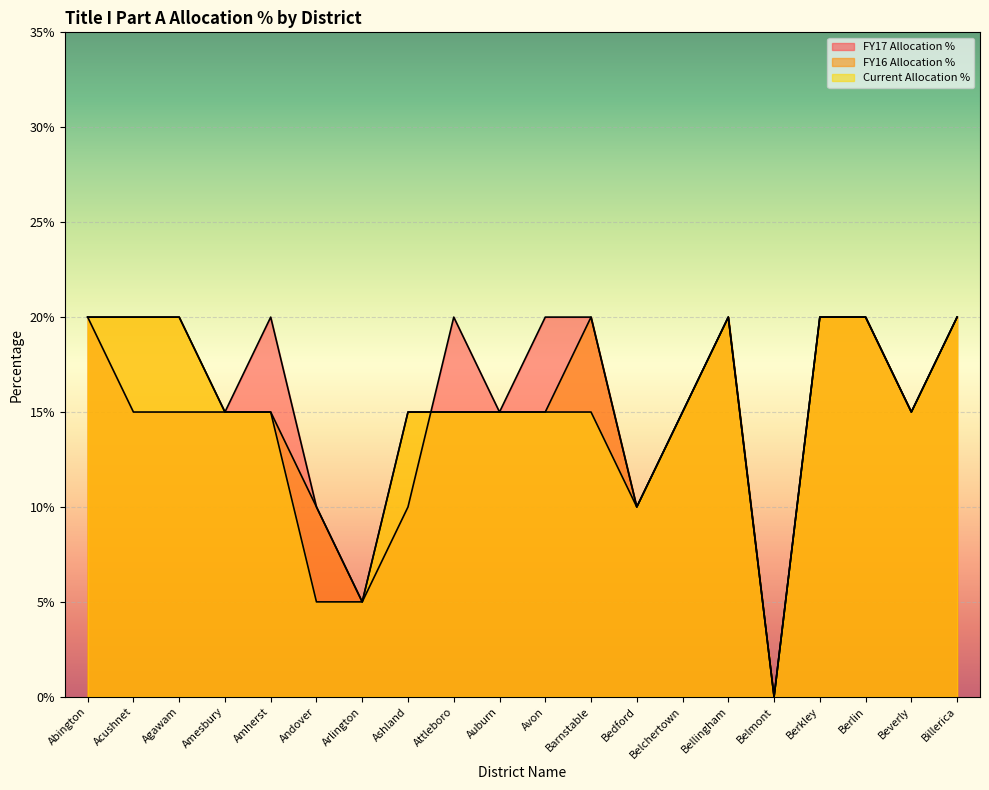

What is the value of the Current Allocation % point at the 6th from the left?

0.1